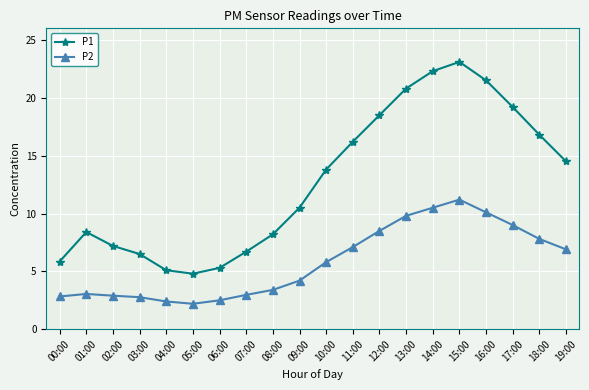

How many interior local peaks does the P1 series have?

2